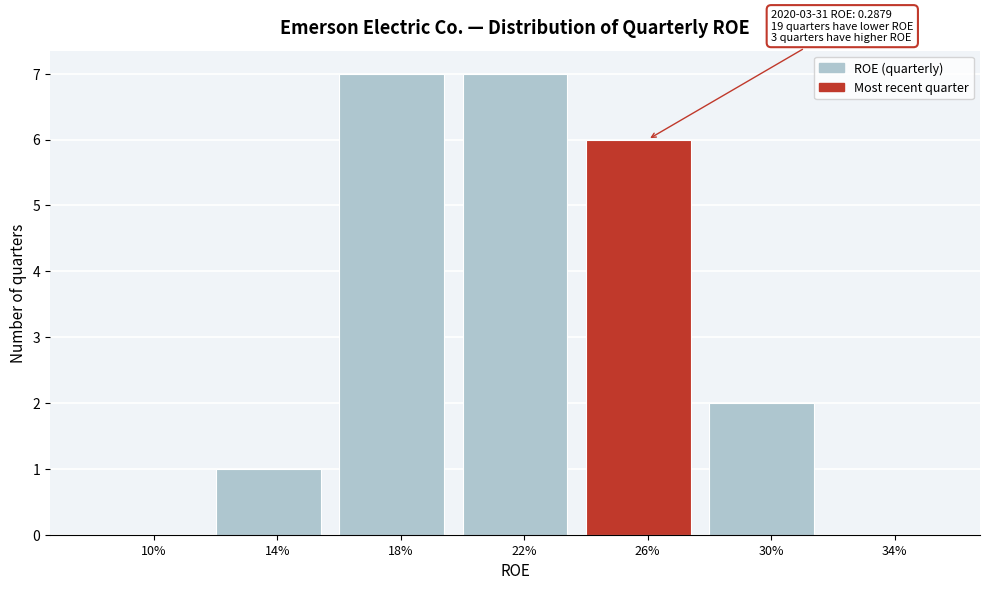

Reading left to right, what are all the values shown in this chart?

10%=0	14%=1	18%=7	22%=7	26%=6	30%=2	34%=0